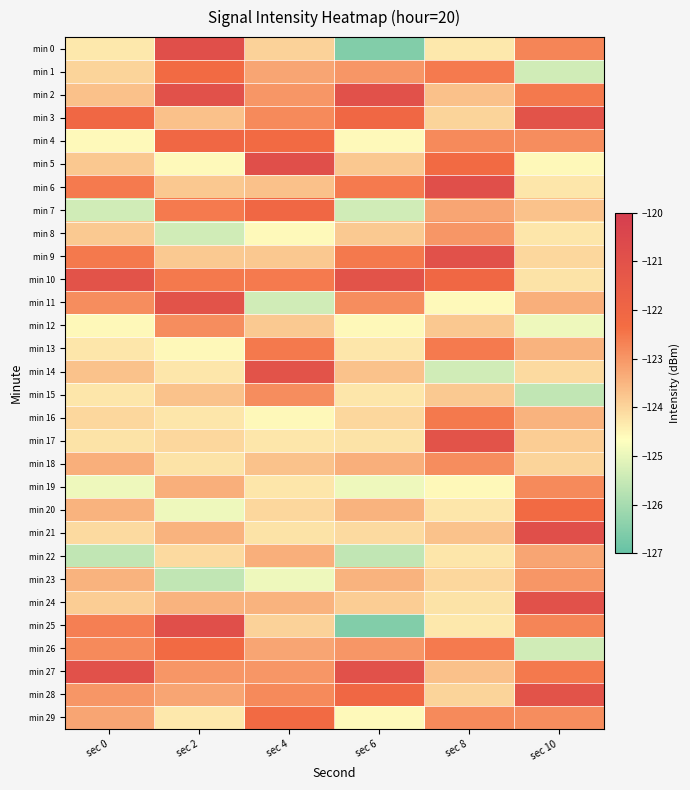

Which series has the largest total across all categories?

min 10